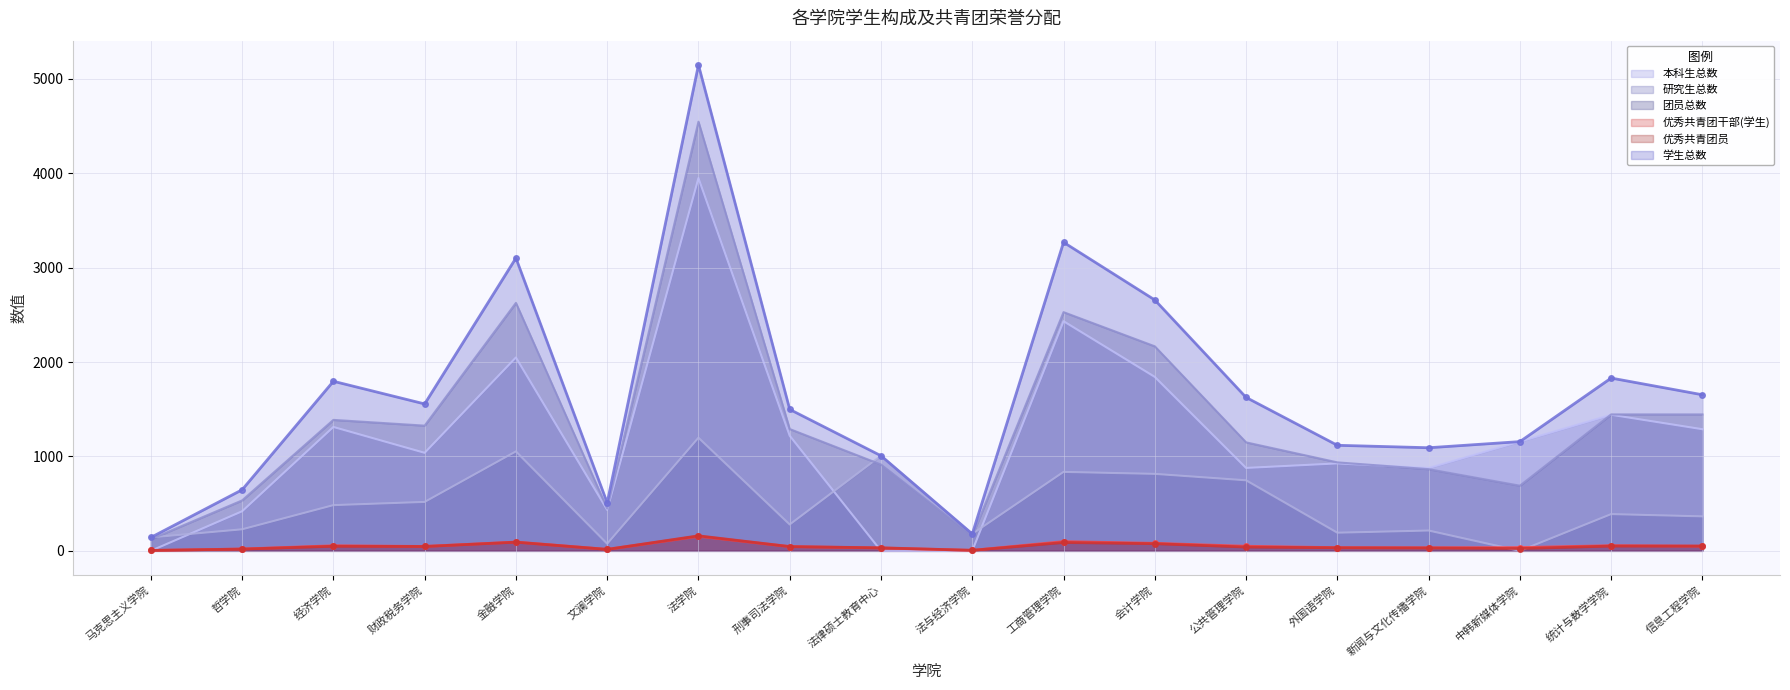

Where is 本科生总数 nearest to the value 1974?

金融学院